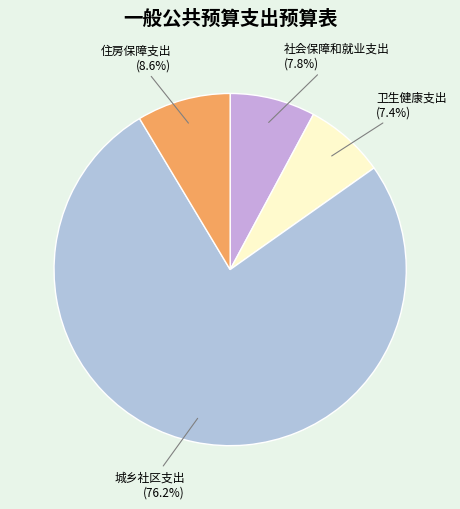

Which category has the smallest portion of the pie?

卫生健康支出